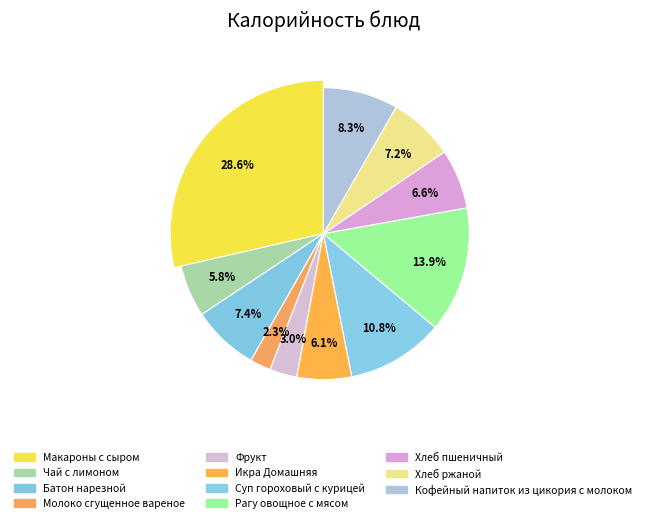

How many segments does this pie chart have?

11